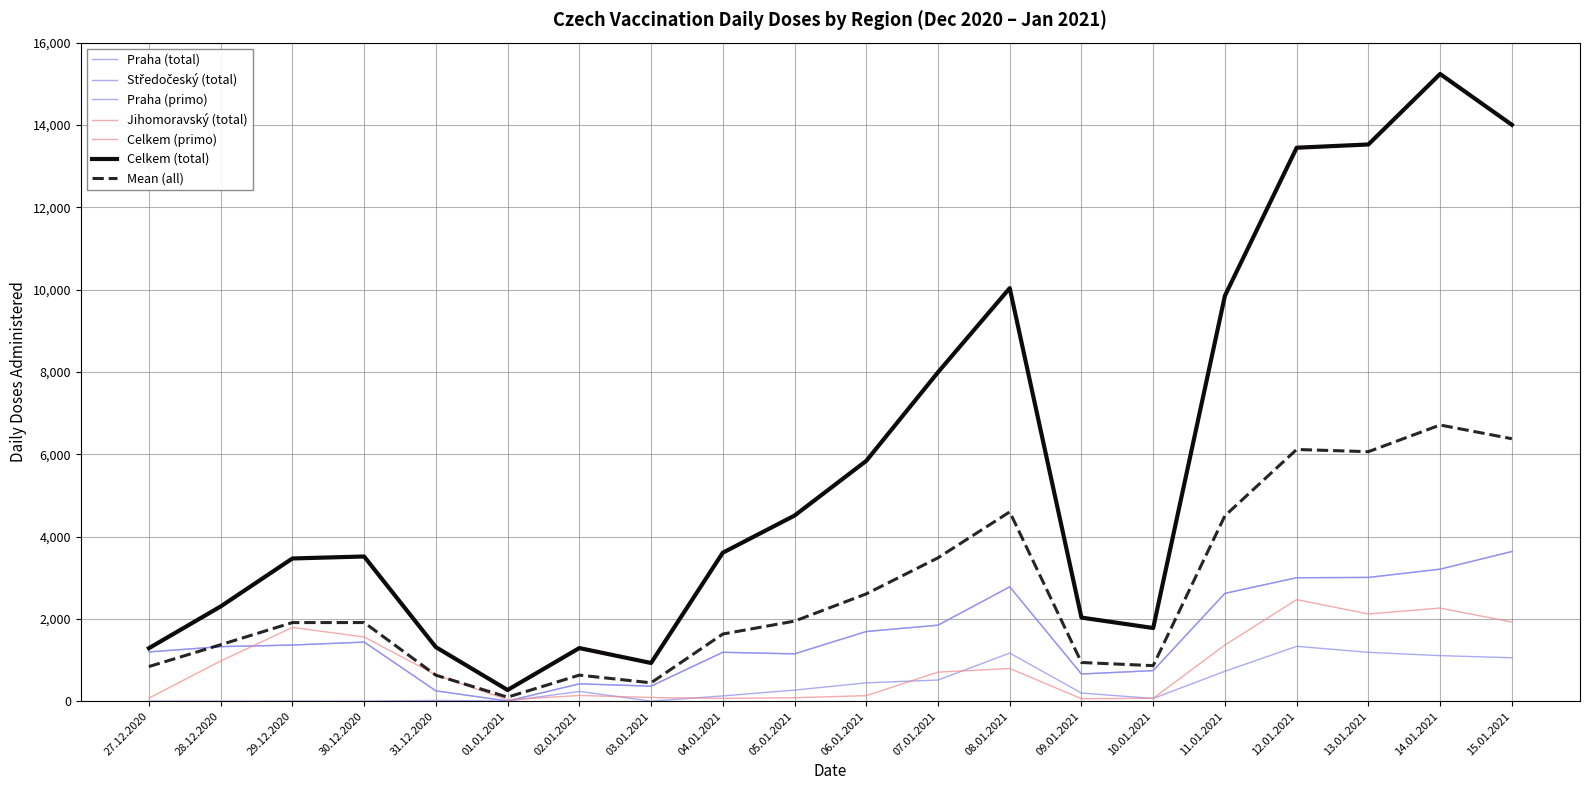

Which label corresponds to the smallest value in the chart?

28.12.2020